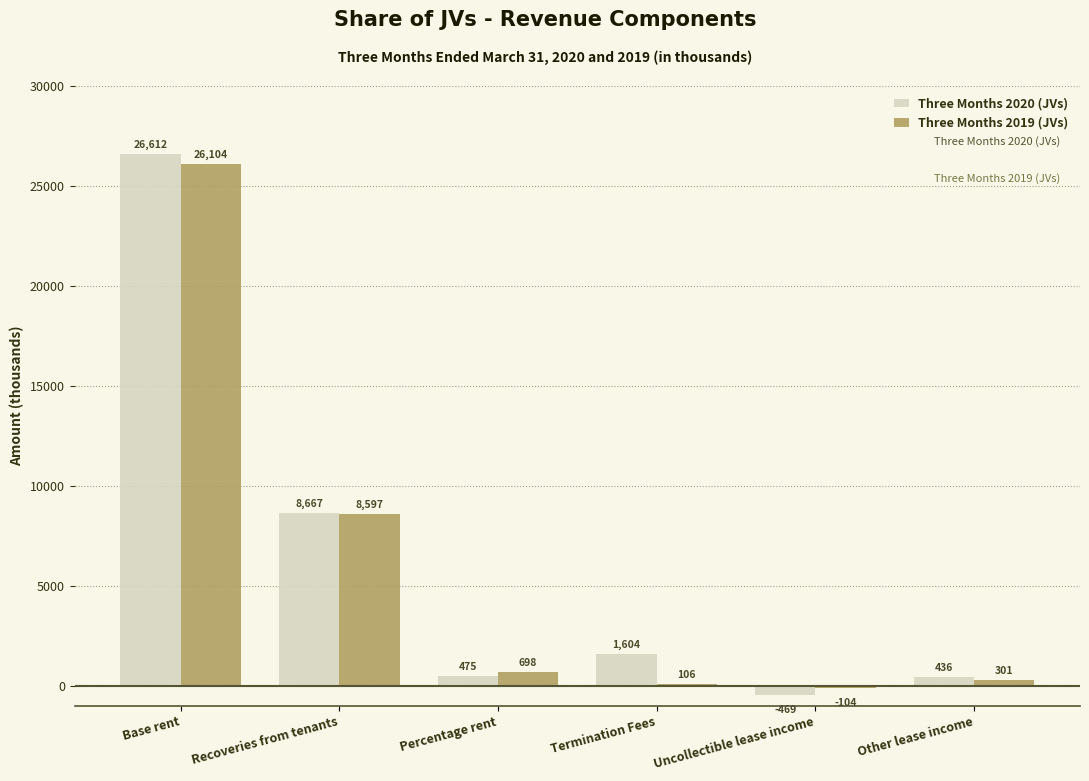

List the series in order of their overall mean, highest first.

Three Months 2020 (JVs), Three Months 2019 (JVs)